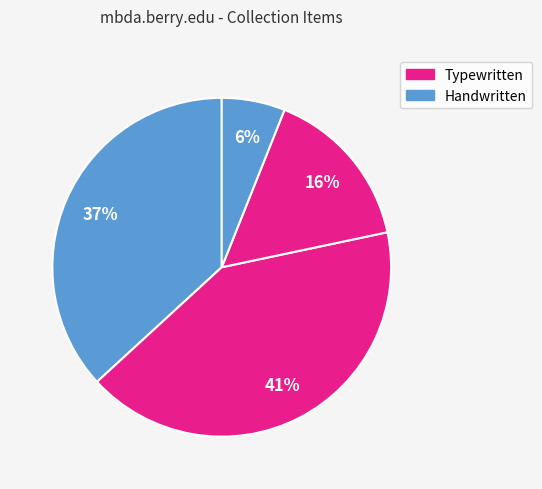

To the nearest percent, what is the average slice percentage?

25%